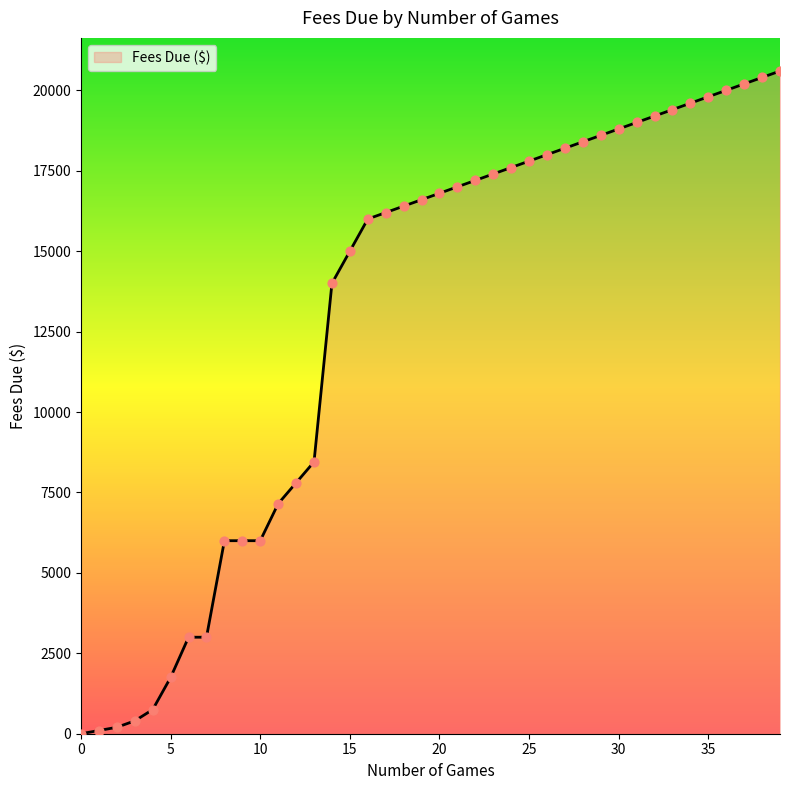

What is the greatest value displayed?

20600